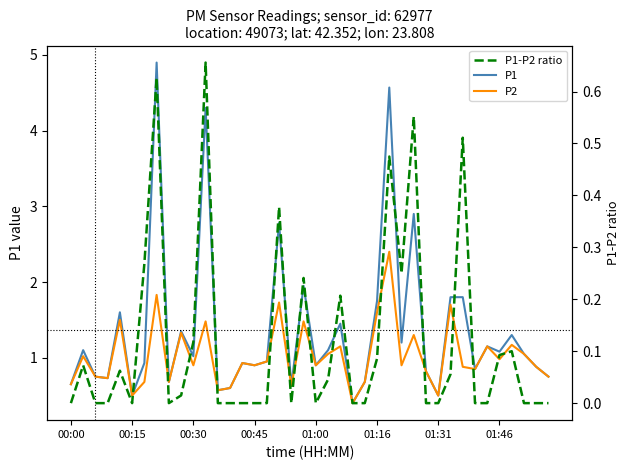

The P1-P2 ratio series shows 0.9 at 01:46. True or false?

False